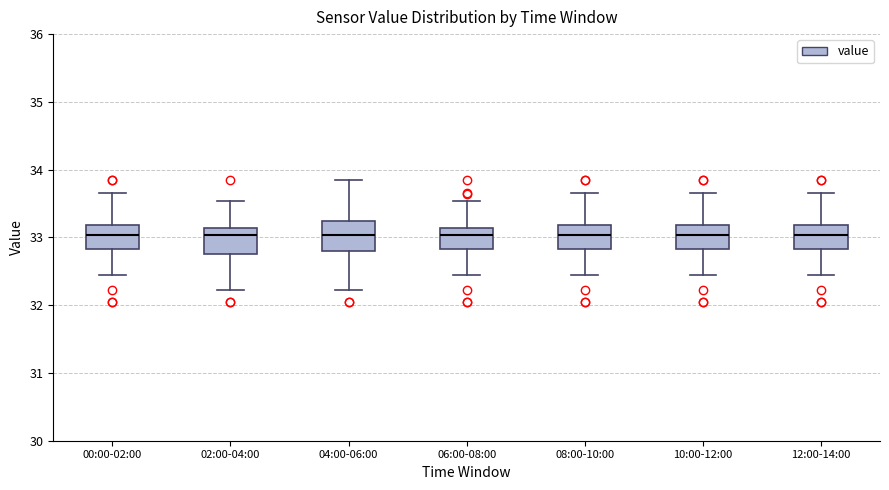

Where is the upper edge of the box for 00:00-02:00 on the y-axis? The values are not printed on the chart, so give them approximately, as read against the axis.

33.2